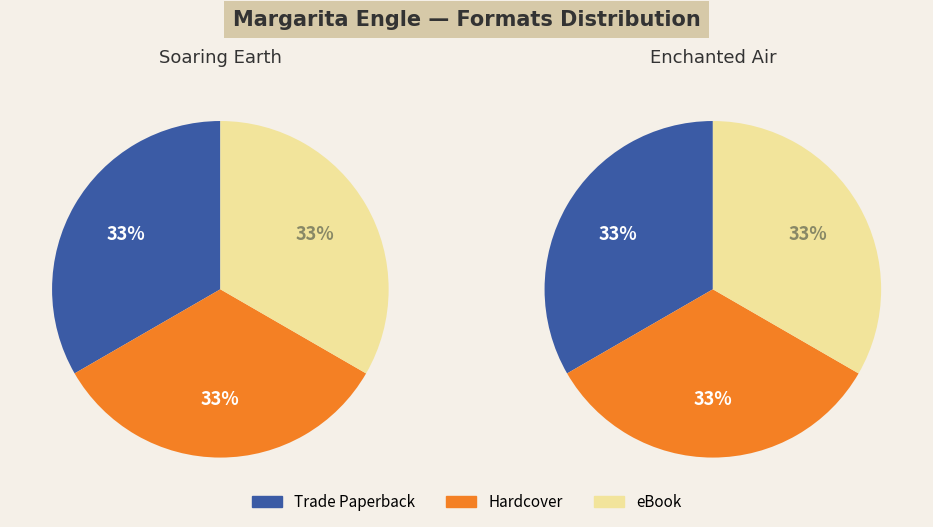

Is there any slice that represents more than half of the pie?

No